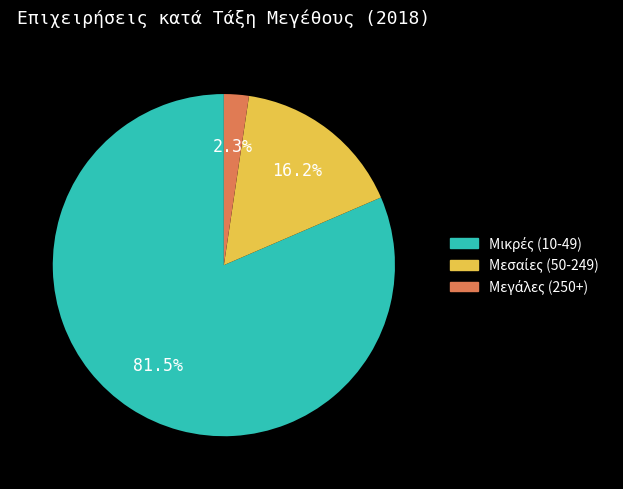

Count the number of slices in the pie.

3